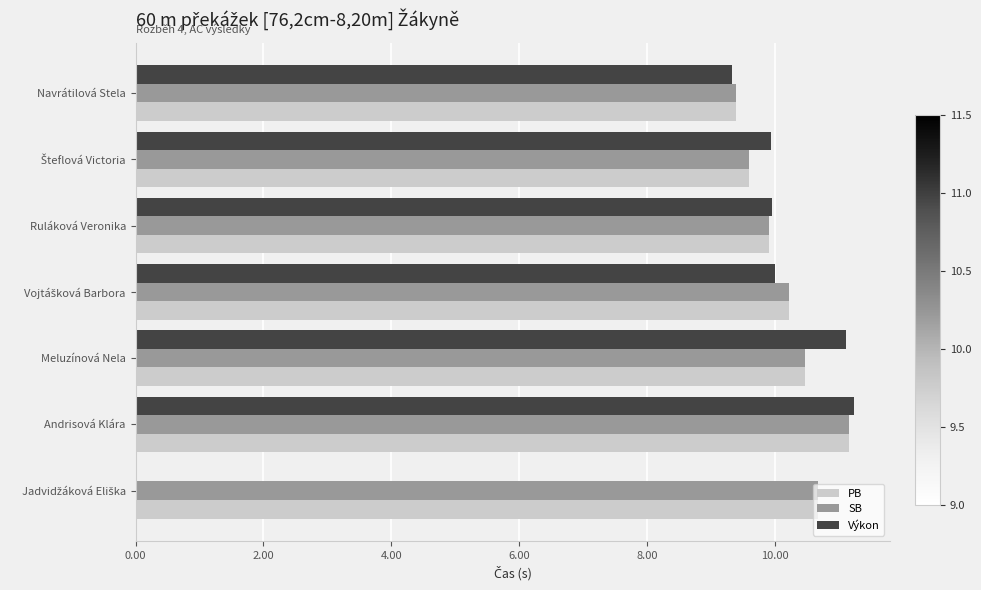

What is the sum of all SB values?

71.4